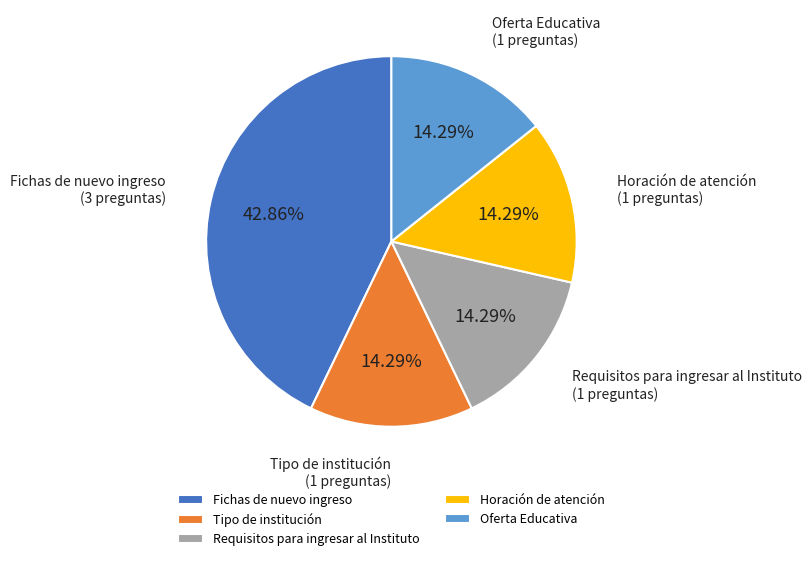

Is Oferta Educativa the majority of the pie?

No